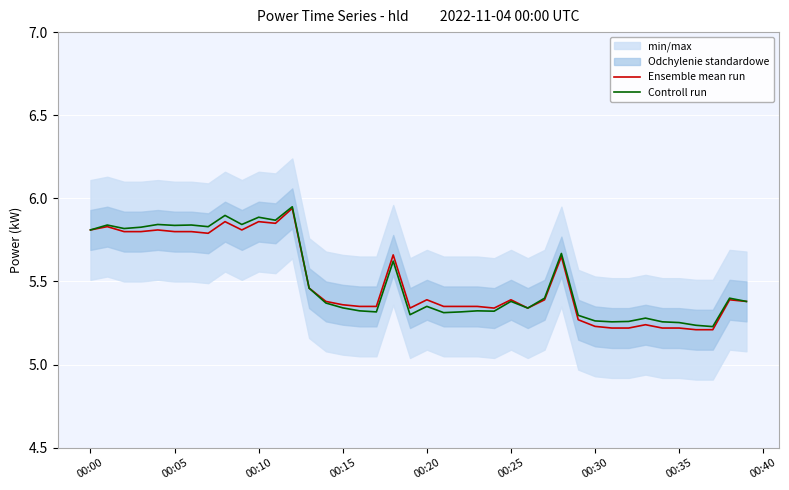

True or false: Ensemble mean run has a value of 5.8 at 00:00.

True